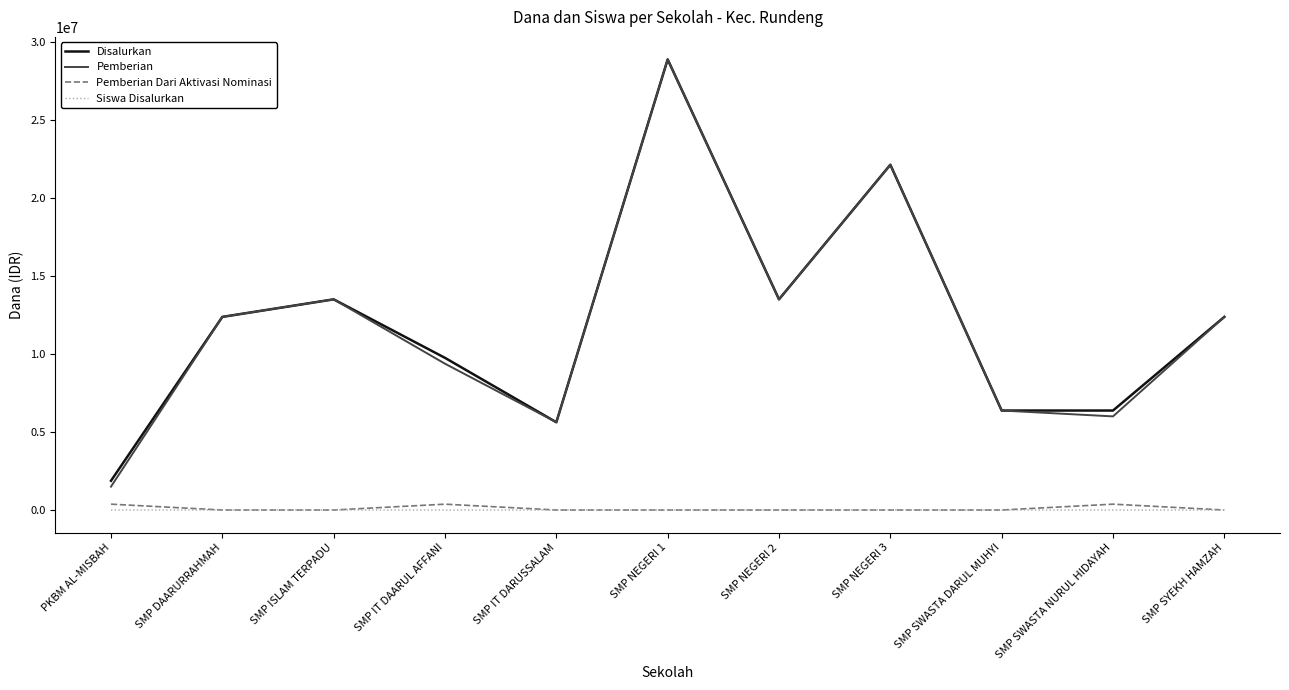

Which series has the widest spread of values?

Pemberian